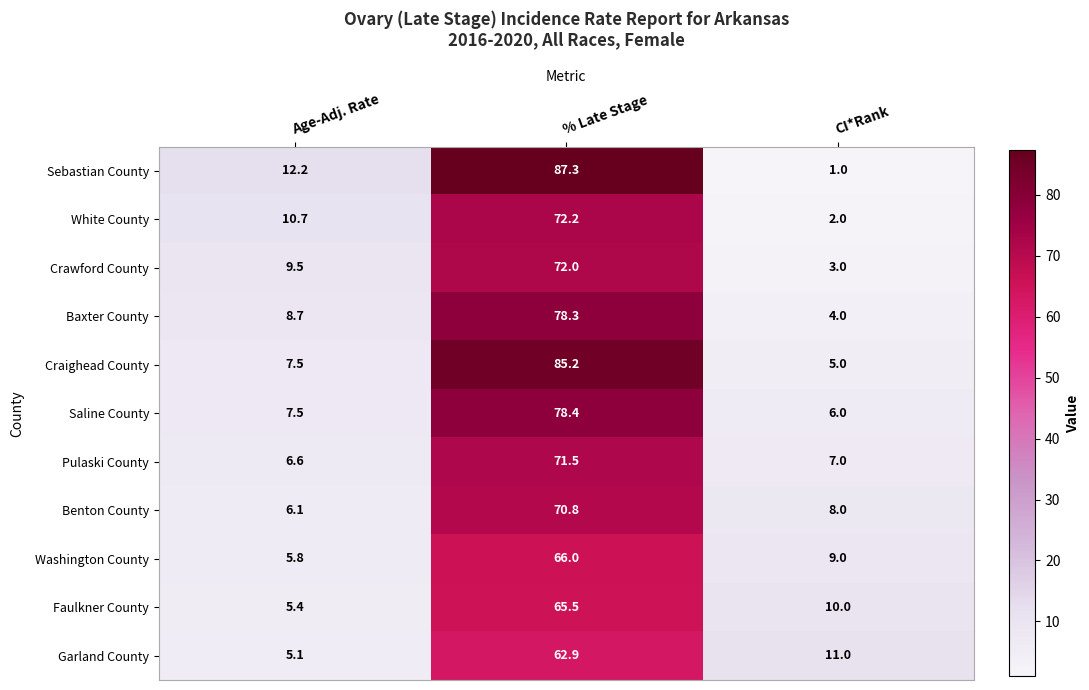

Which series has the largest total across all categories?

Sebastian County